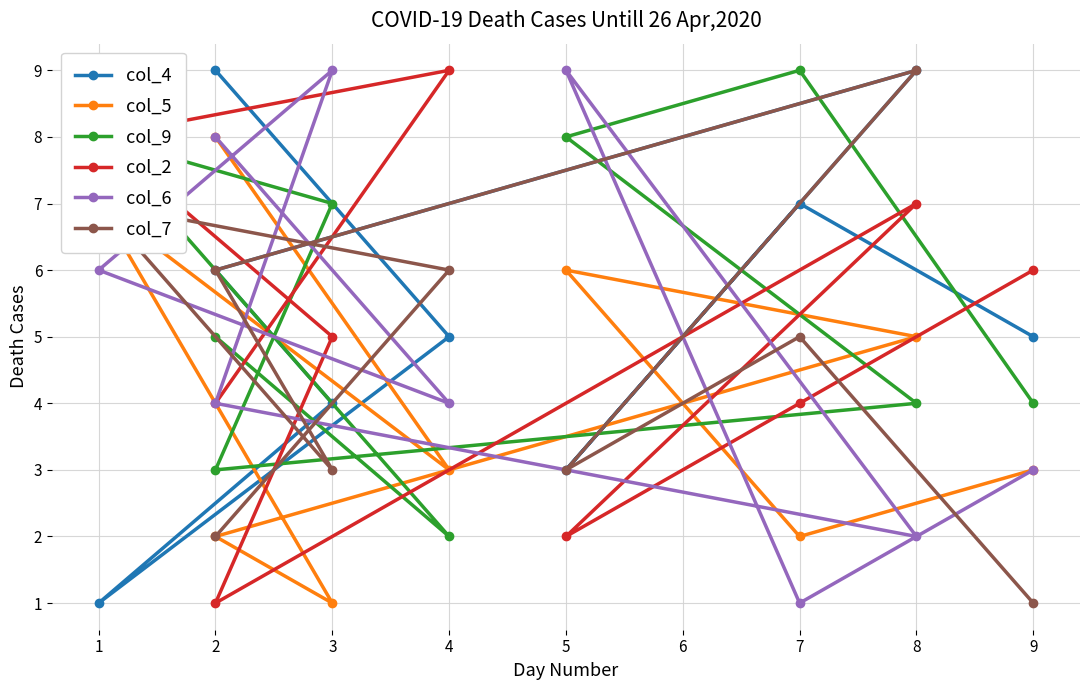

List the series in order of their peak value, lowest first.

col_5, col_4, col_9, col_2, col_6, col_7